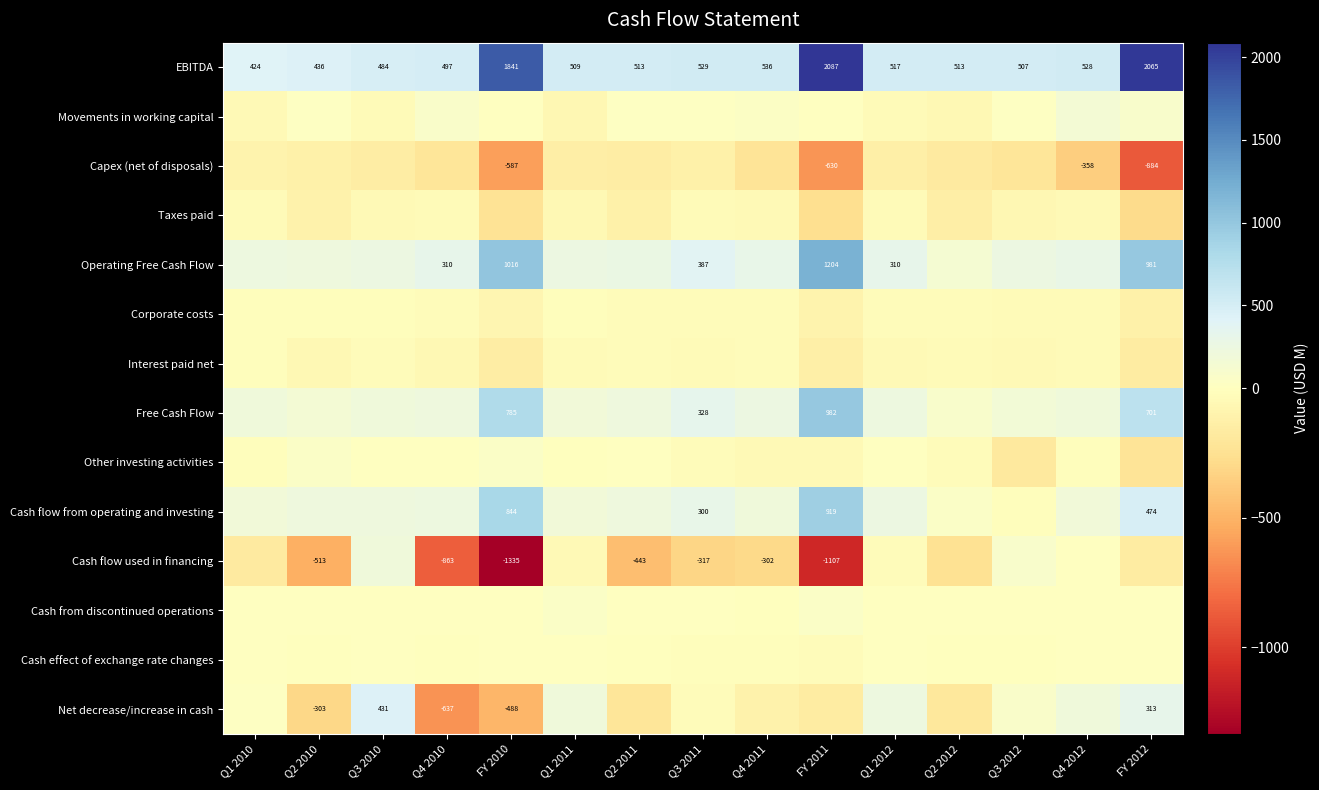

At how many categories does at least one series exceed 1686?

3